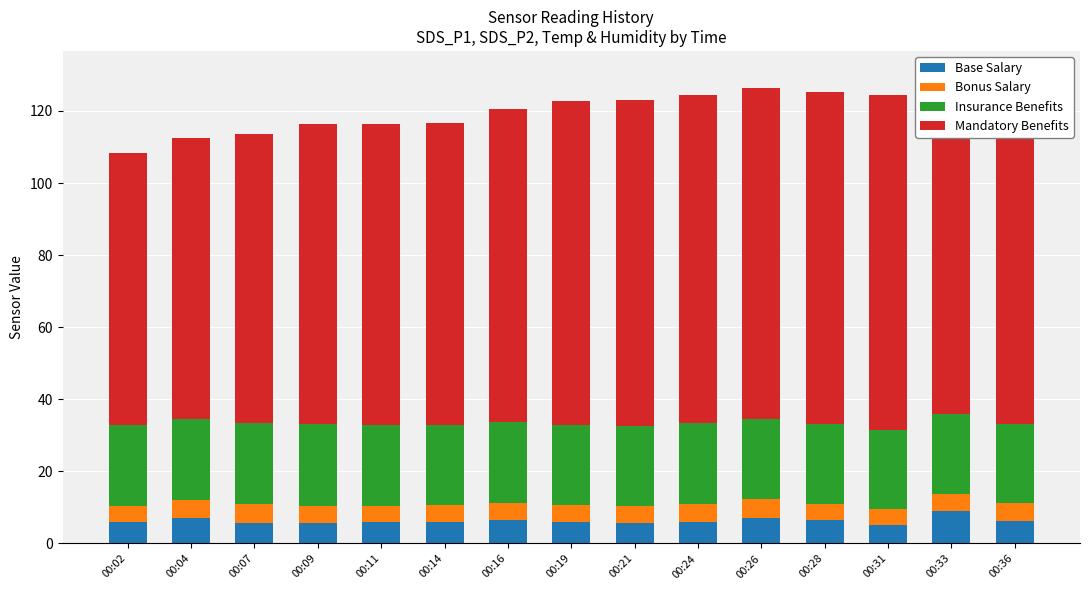

At how many categories does at least one series exceed 43?

15